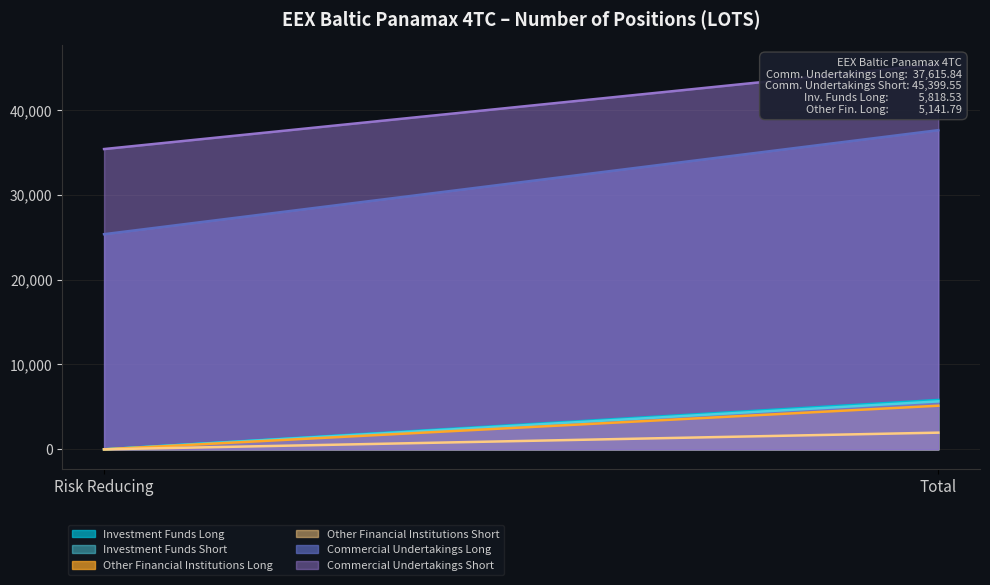

What is the label of the 1st point from the left?

Risk Reducing